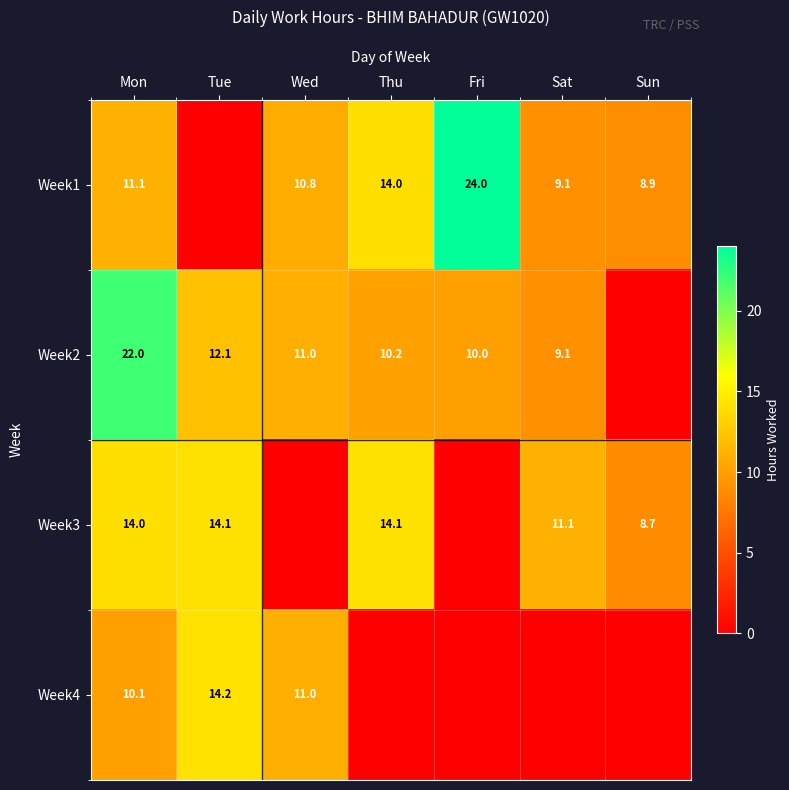

The value of Week3 at Mon is 14.0. True or false?

True